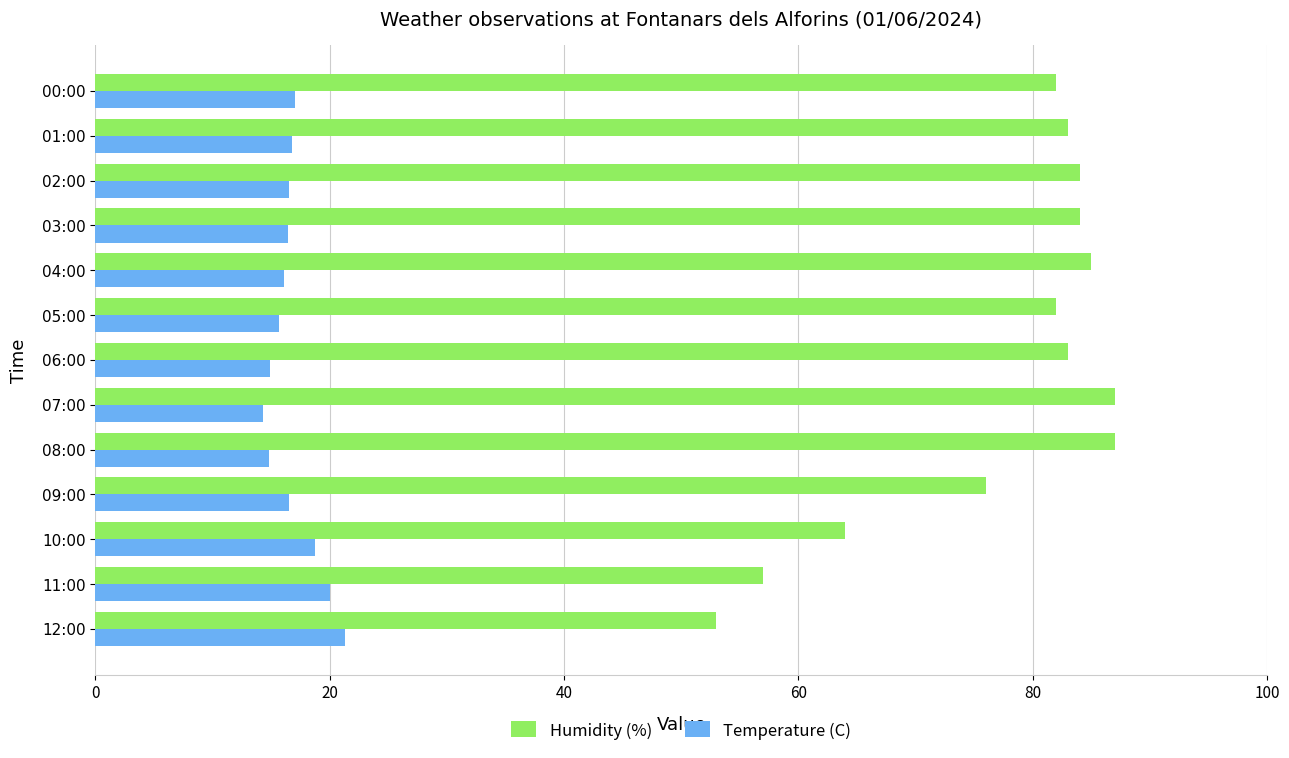

Rank the series at 01:00 from lowest to highest value.

Temperature (C), Humidity (%)